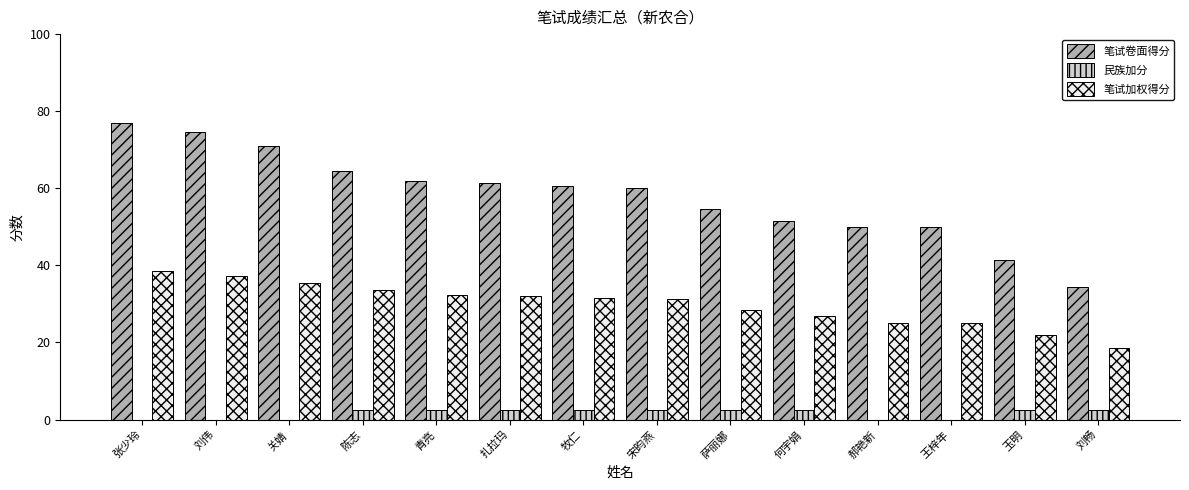

Which series has the widest spread of values?

笔试卷面得分